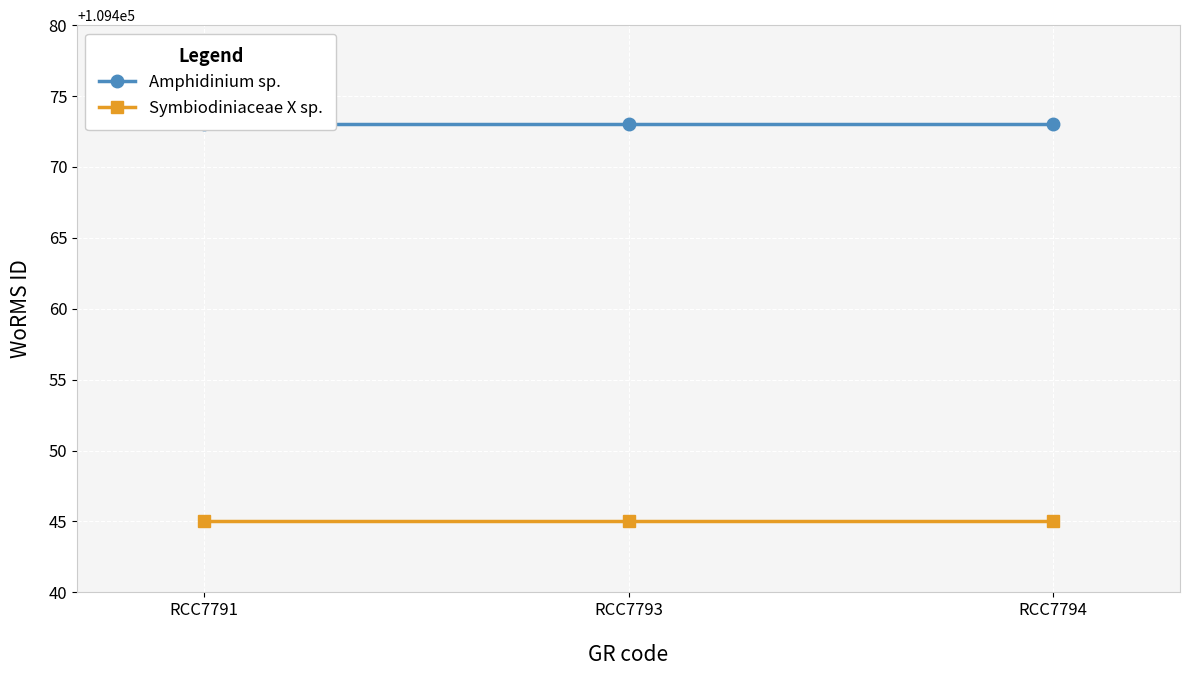

Is the value of Amphidinium sp. at RCC7794 greater than the value of Symbiodiniaceae X sp. at RCC7793?

Yes